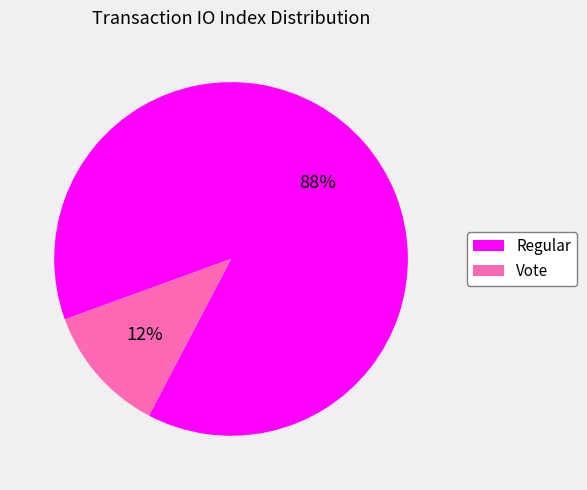

To the nearest percent, what portion does Regular represent?

88%